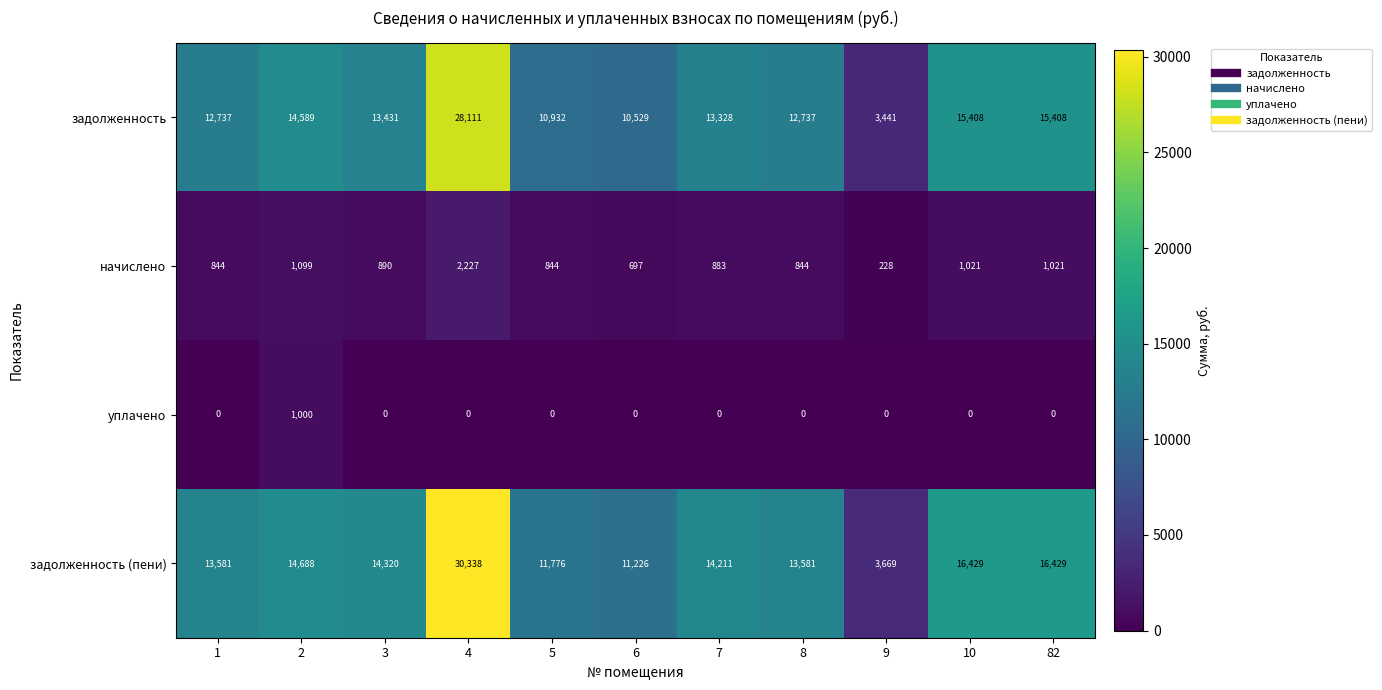

At 7, list the series in order from largest to smallest.

задолженность (пени), задолженность, начислено, уплачено